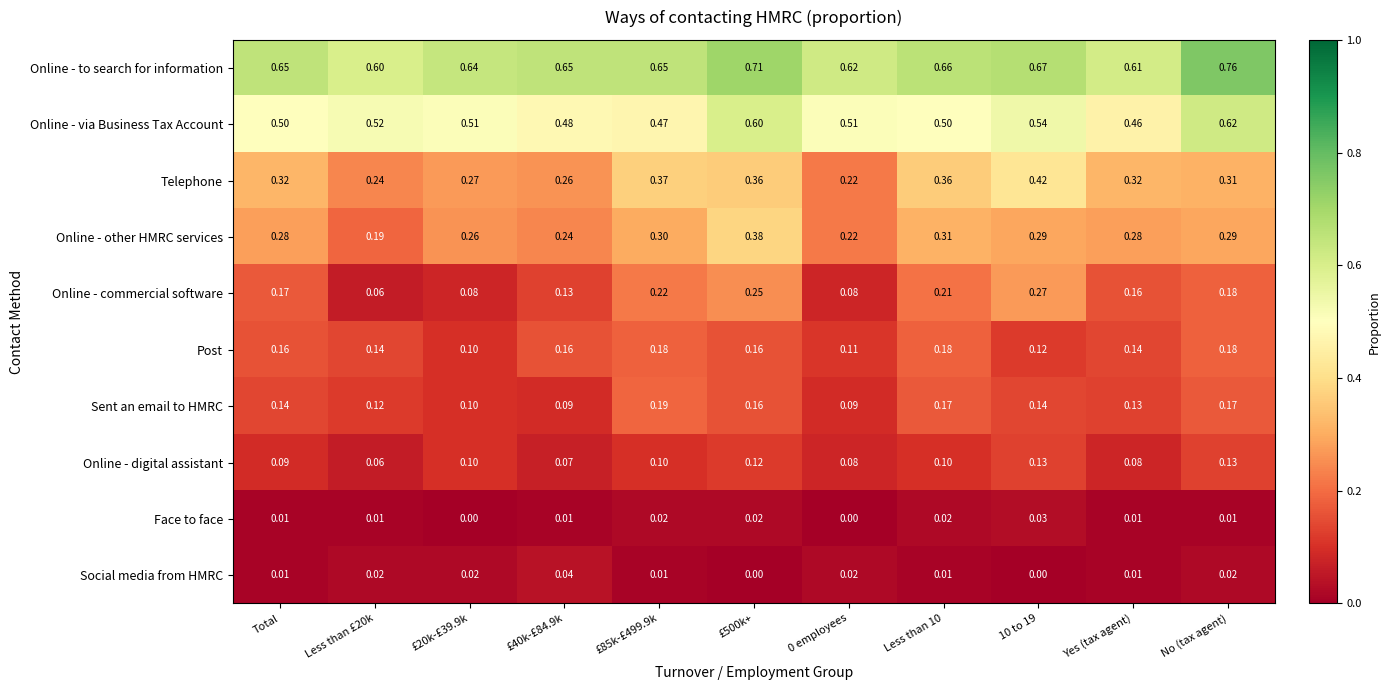

Which series has the largest range (max minus min)?

Online - commercial software